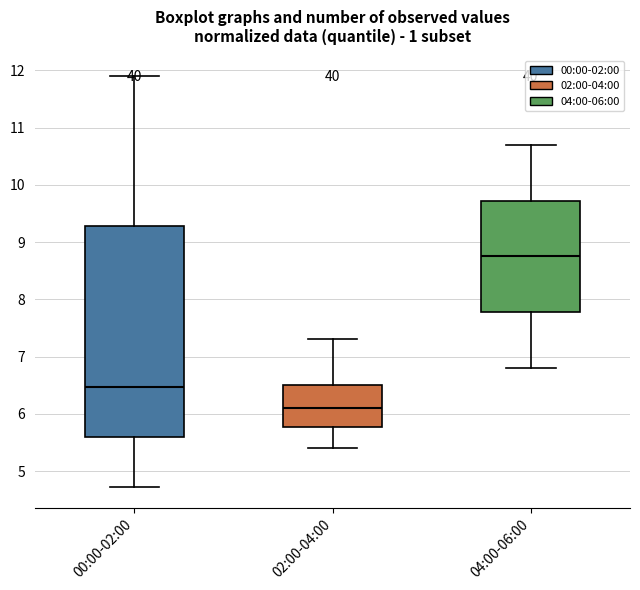

Where does the lower whisker of the box for 02:00-04:00 end on the y-axis? The values are not printed on the chart, so give them approximately, as read against the axis.

5.4